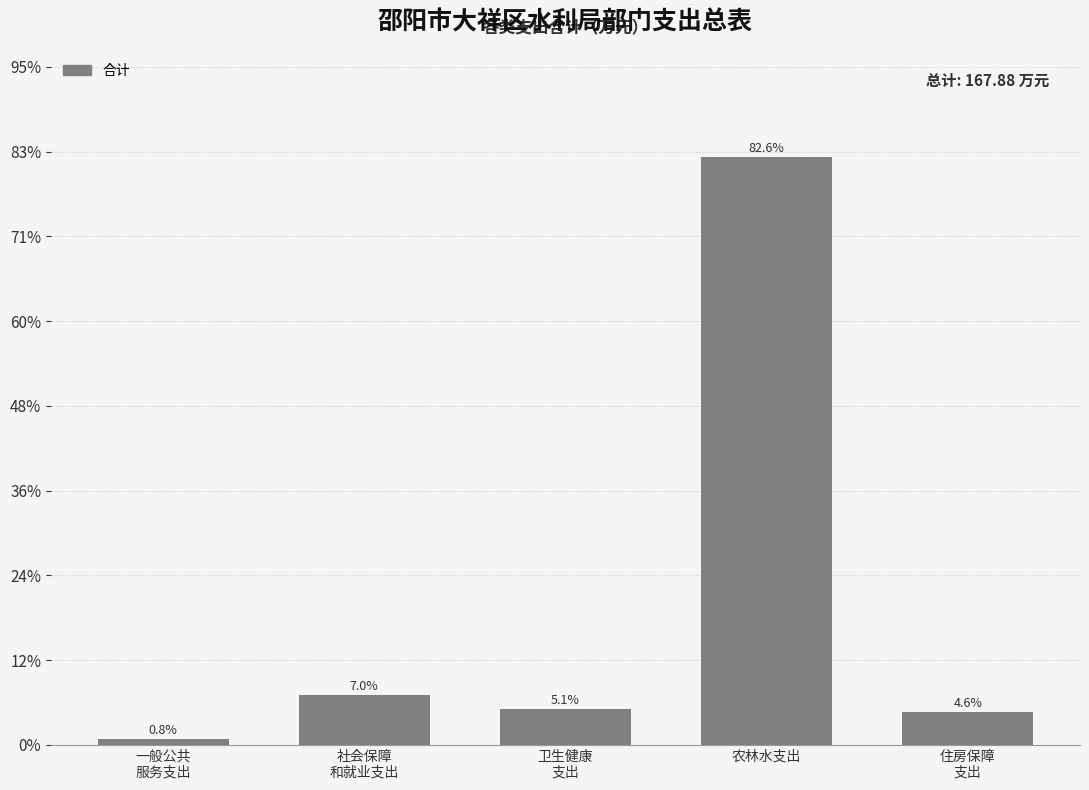

Are the bars horizontal?

No